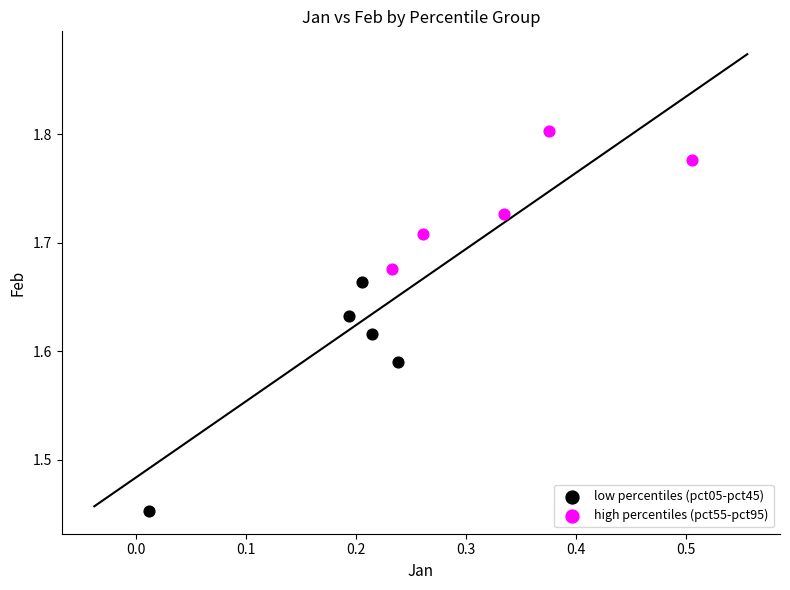

Which series reaches the minimum Y coordinate?

low percentiles (pct05-pct45)